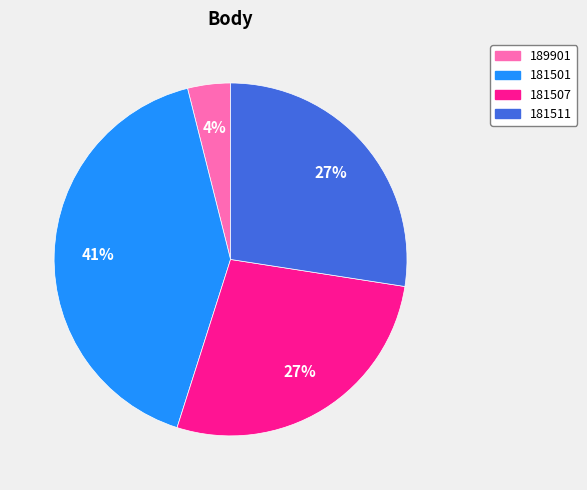

Is there a majority slice in this chart?

No